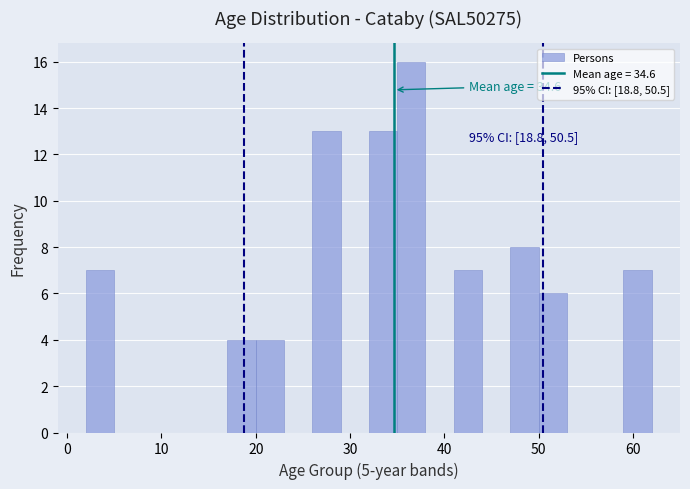

Read against the x-axis, roughly where is the centre of the tallest bar?

37